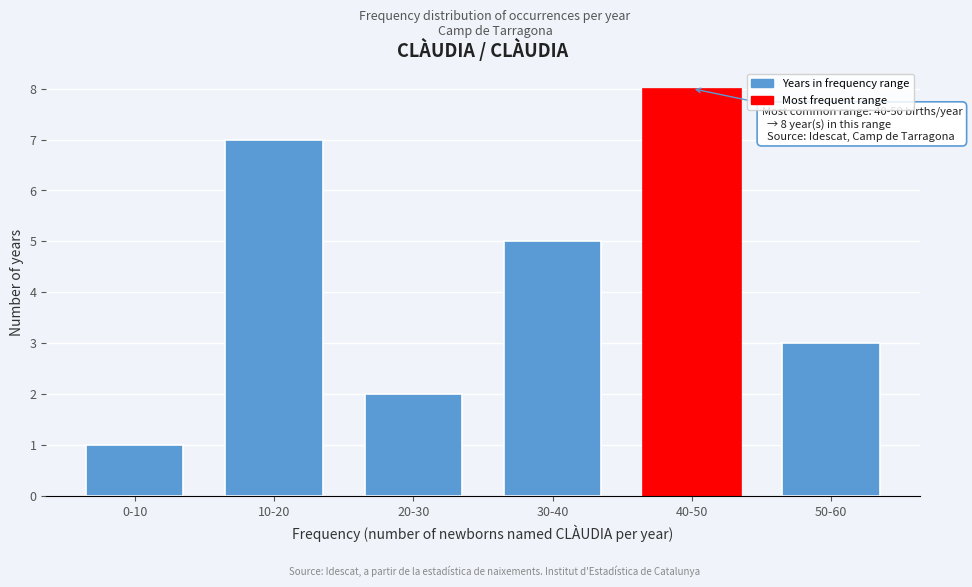

Reading right to left, transcribe all the data shown in this chart.

50-60=3	40-50=8	30-40=5	20-30=2	10-20=7	0-10=1